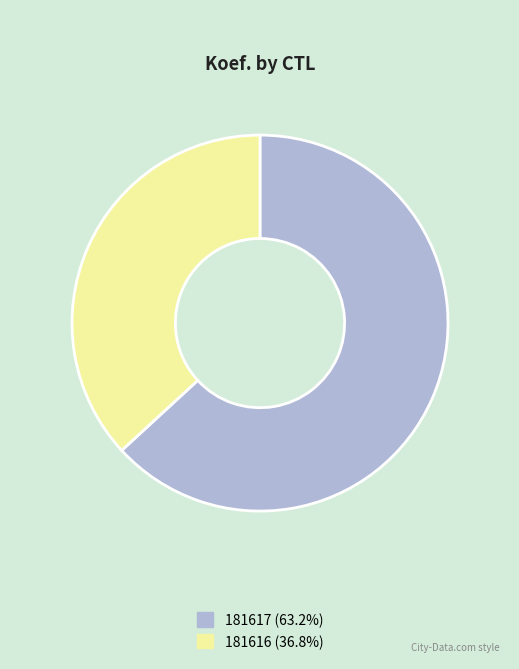

Count the number of slices in the pie.

2